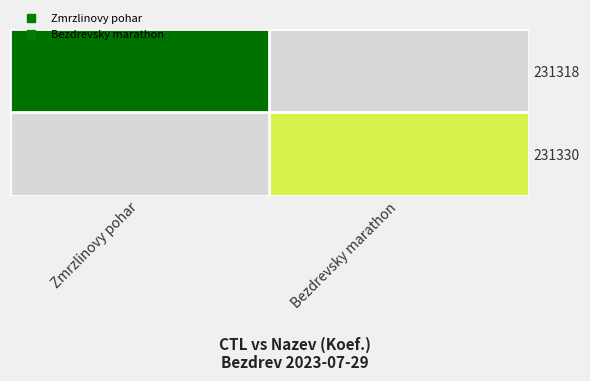

Which series has the largest range (max minus min)?

231318